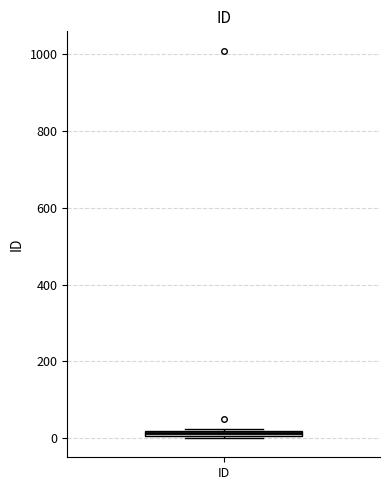

Where is the lower edge of the box for ID on the y-axis? The values are not printed on the chart, so give them approximately, as read against the axis.

0